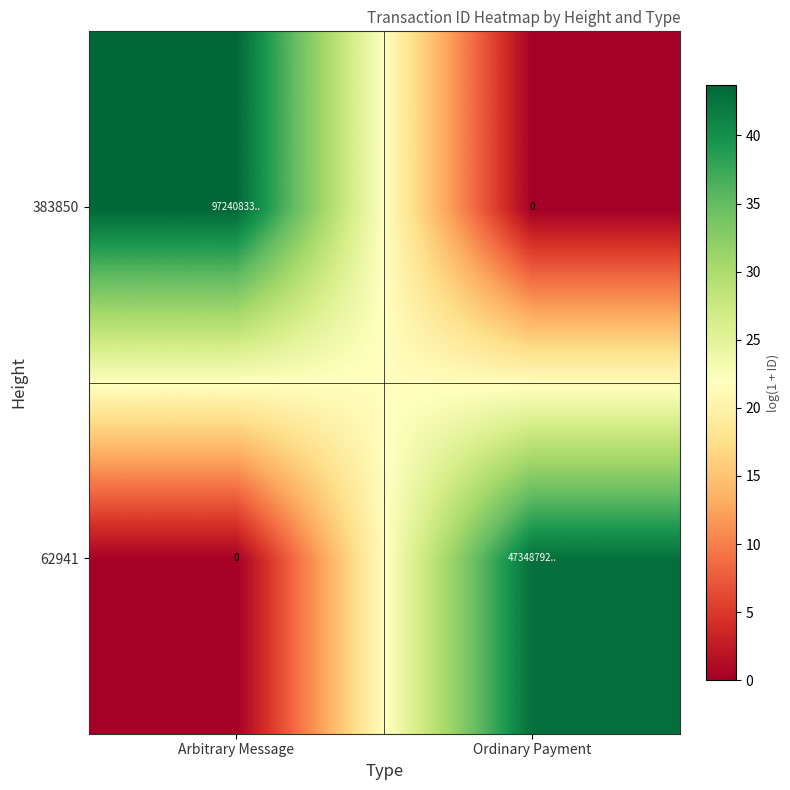

Where is 383850 nearest to the value 21?

Ordinary Payment